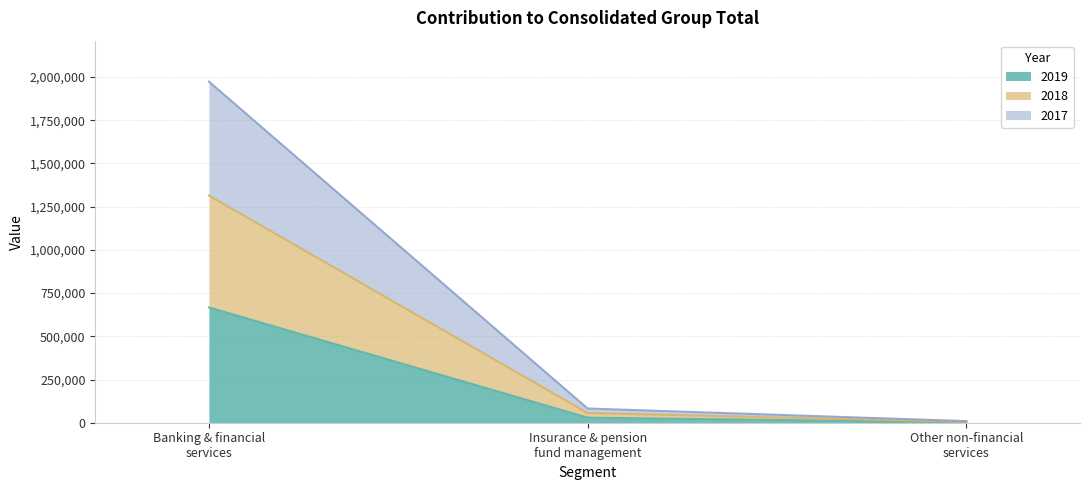

Reading left to right, list the values for the 2019 series.

667319	29300	2071